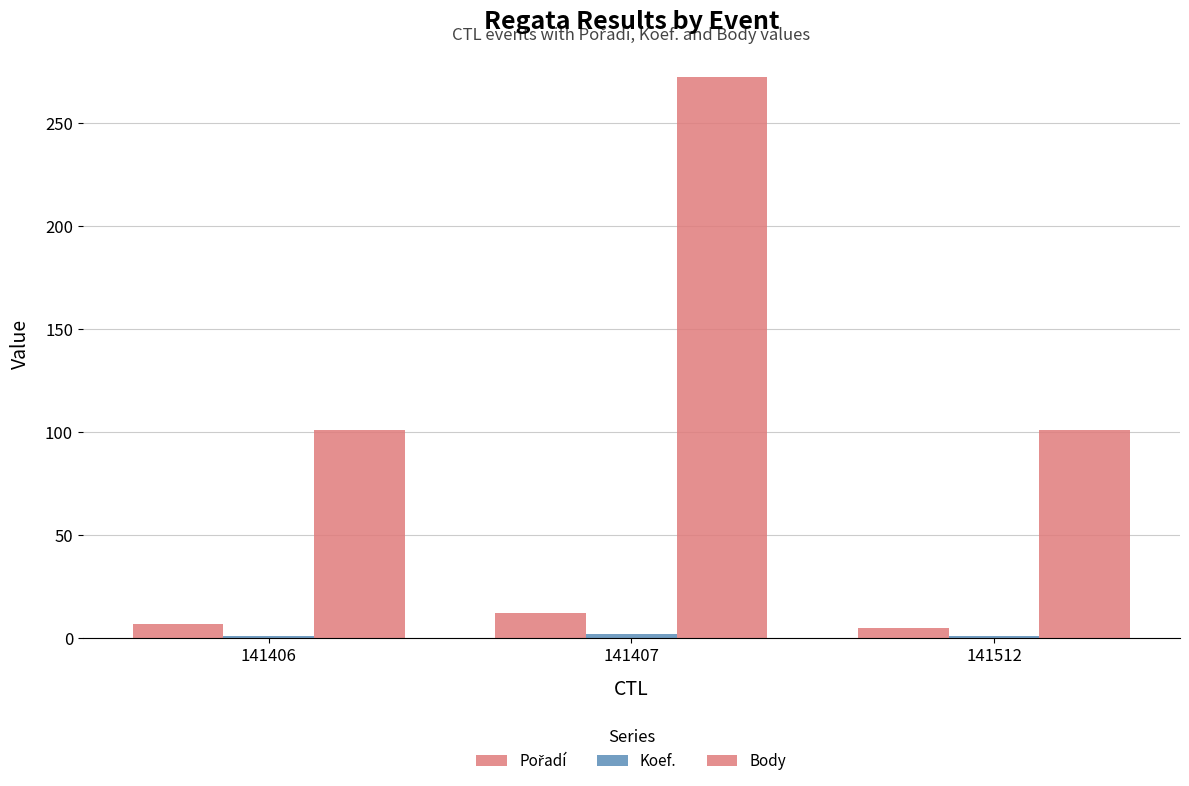

Which series changed the most between 141406 and 141512?

Pořadí